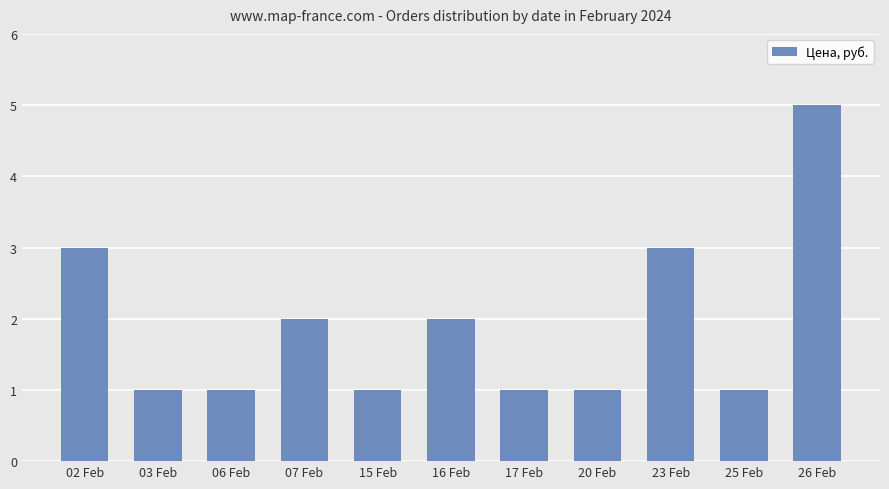

What is the maximum value shown in the chart?

5